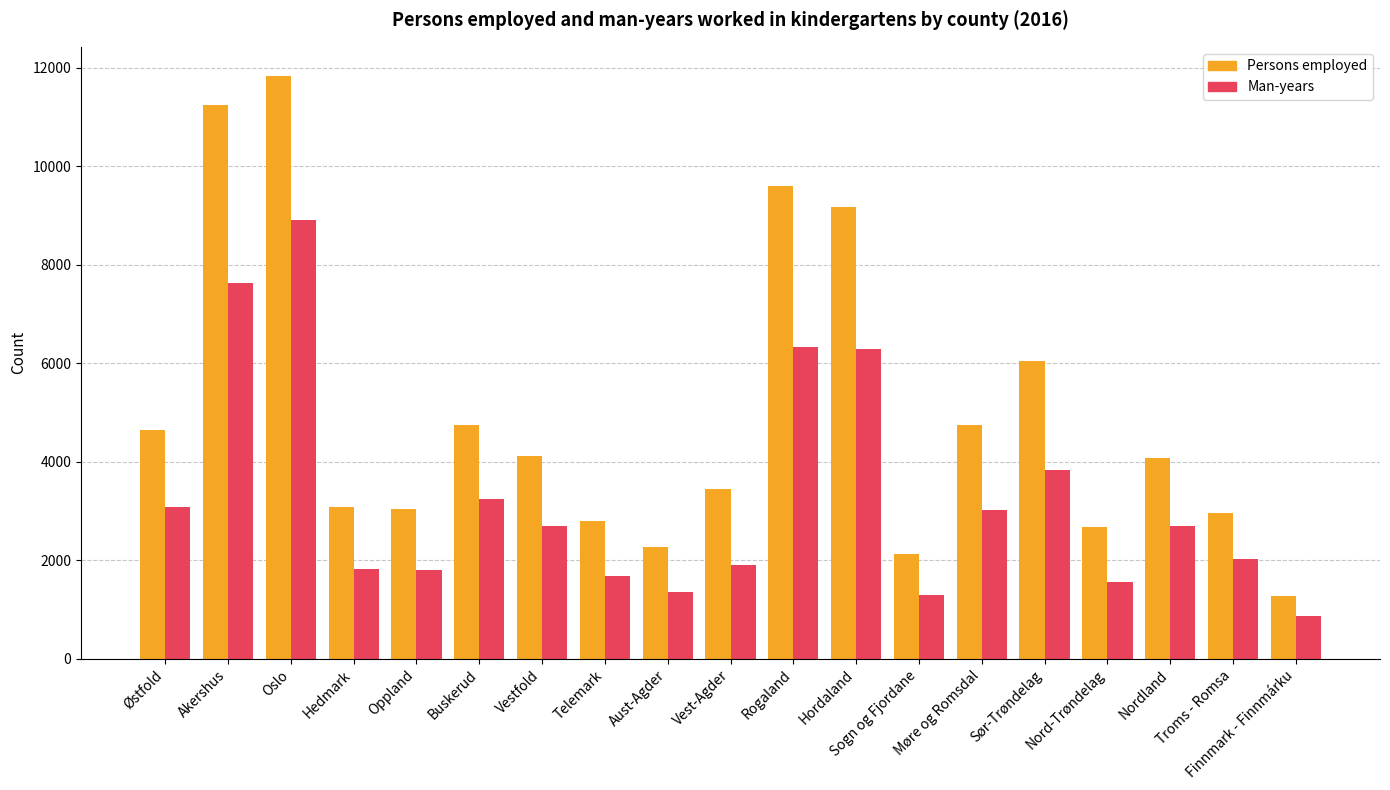

What is the label of the 13th bar from the left?

Sogn og Fjordane